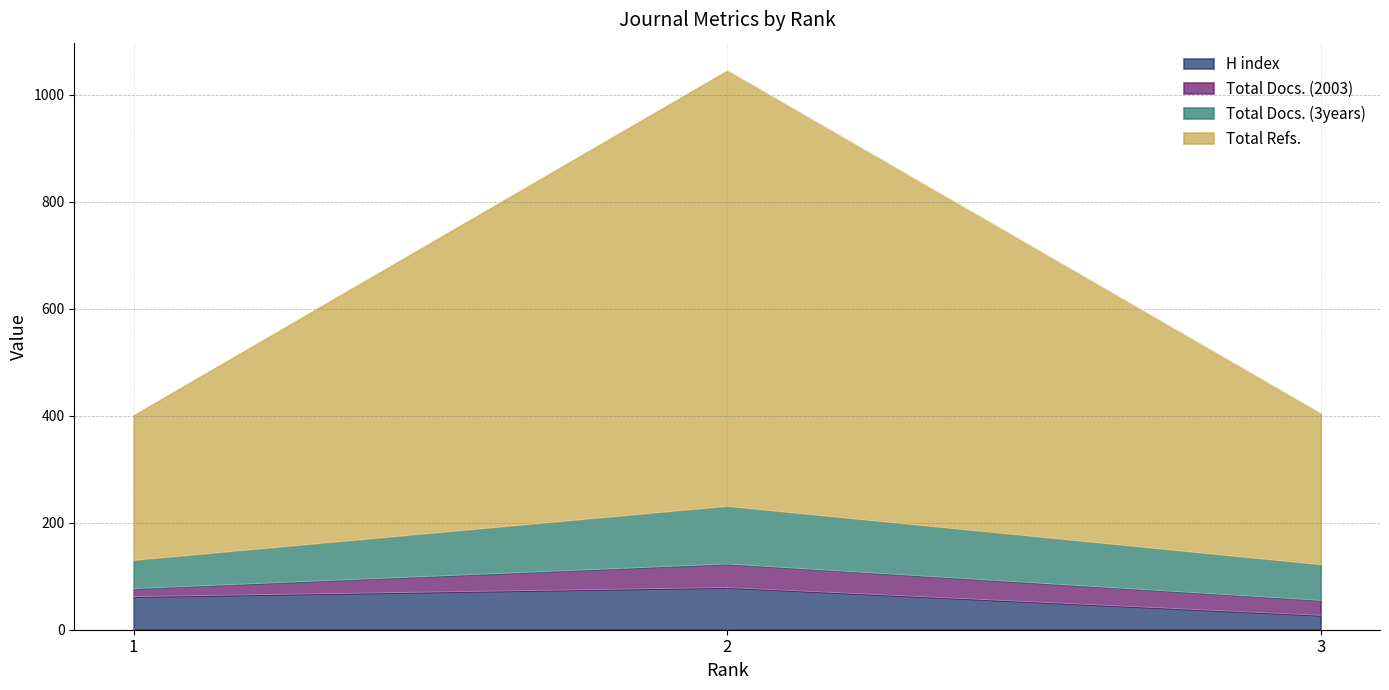

Reading left to right, what are the values for H index?

1=62	2=79	3=27